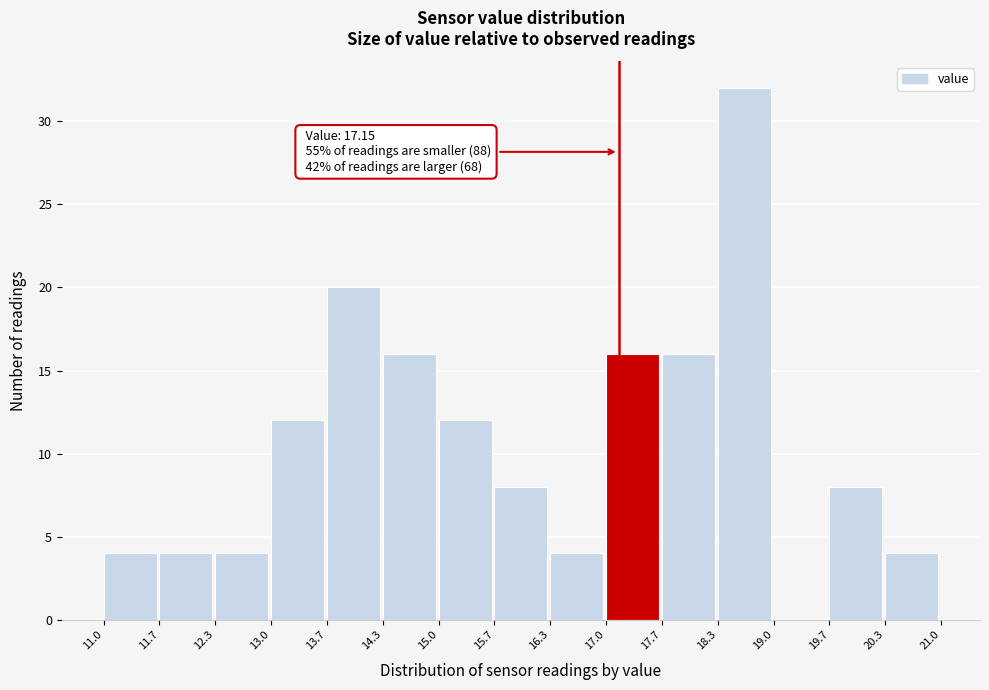

Over which range of the x-axis is the bar tallest?

18.3 to 19.0